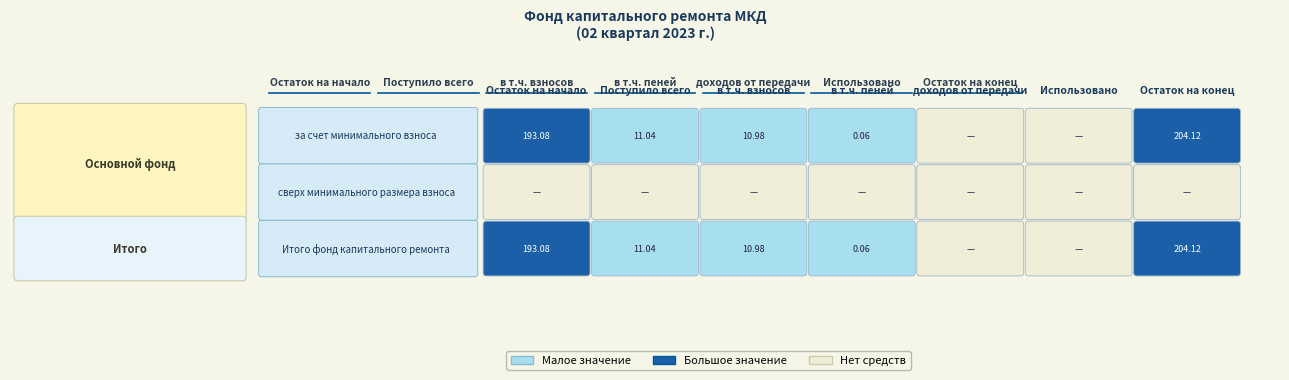

How many values in the Итого фонд капитального ремонта series exceed 10?

4